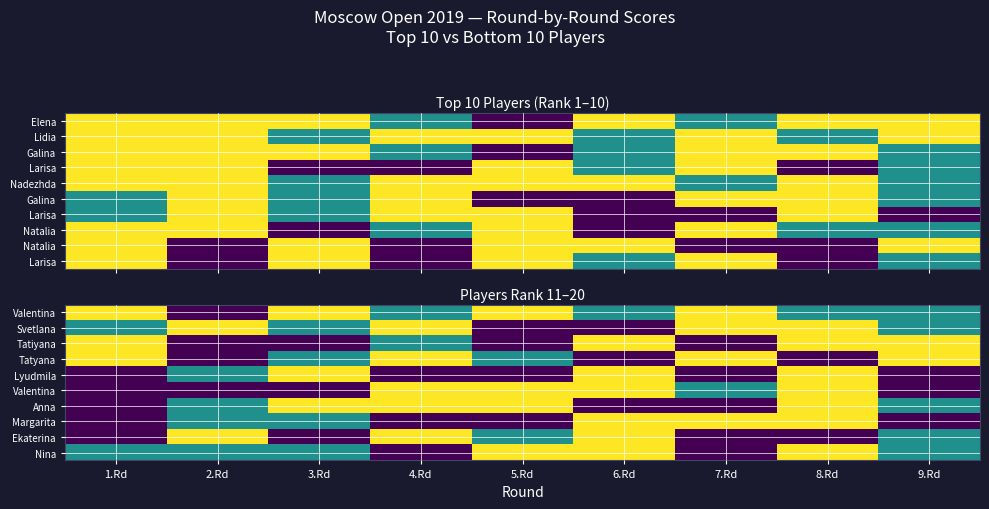

Which has a higher value, 7.Rd or 1.Rd?

7.Rd